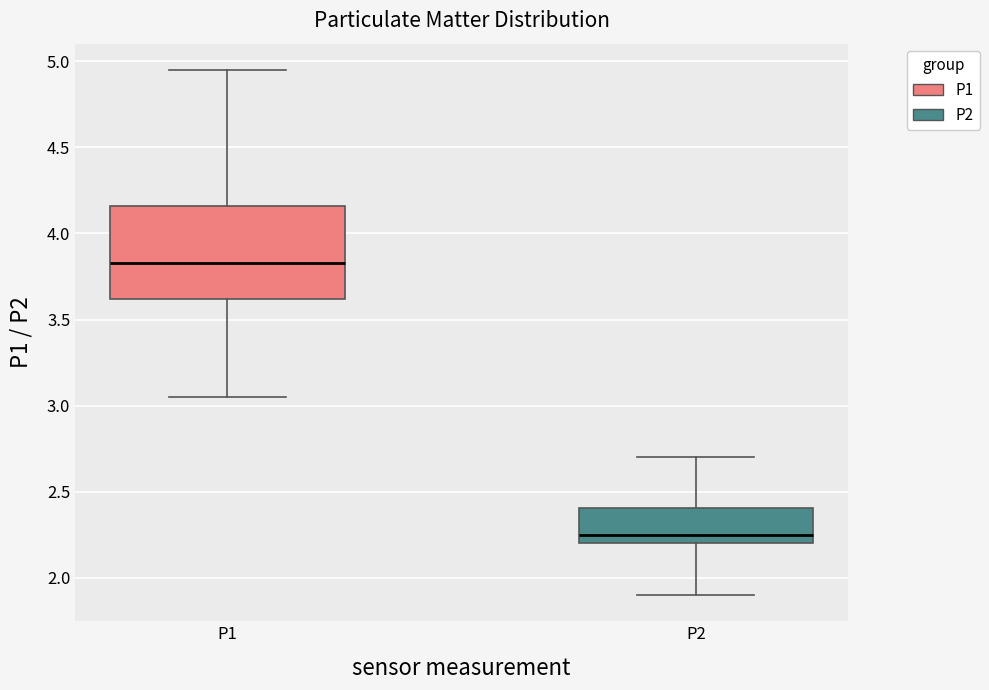

Which box is the tallest, from its lower edge to its upper edge?

P1